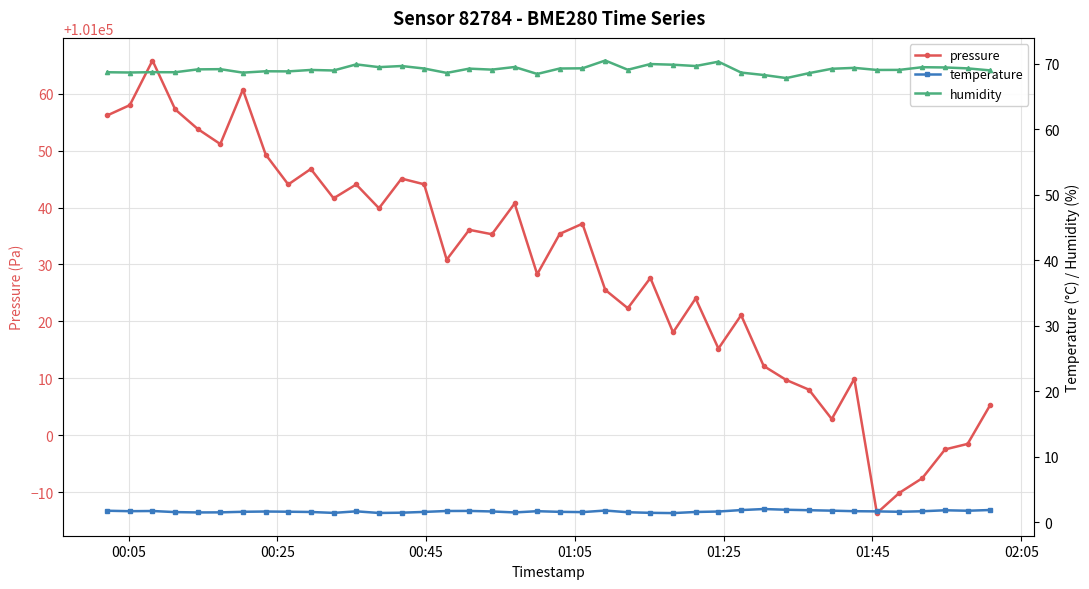

Which series has the widest spread of values?

pressure